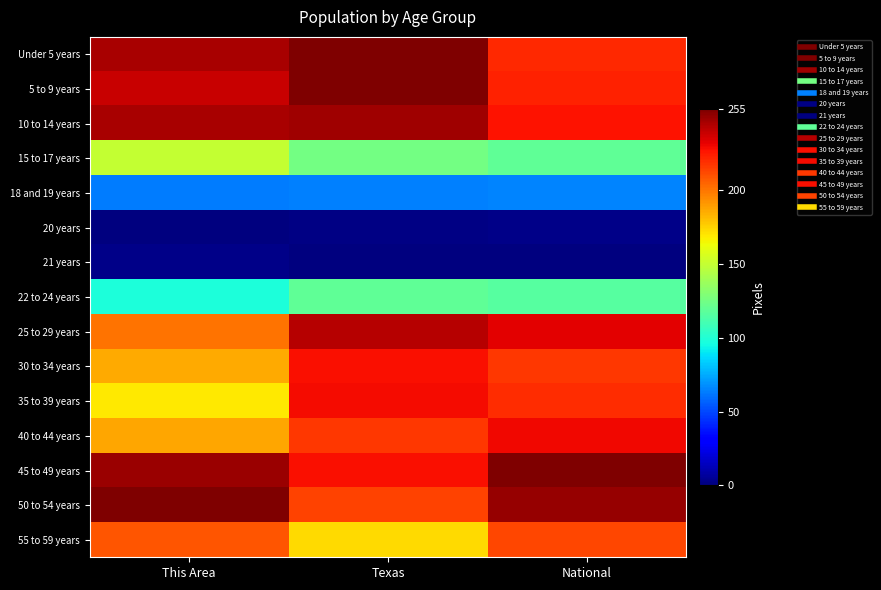

At which category is the sum across all series the highest?

Texas